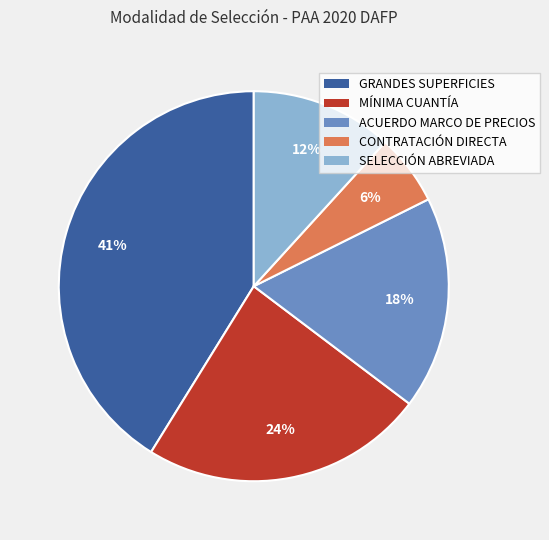

To the nearest percent, what is the difference between the largest and smallest slice percentages?

35%